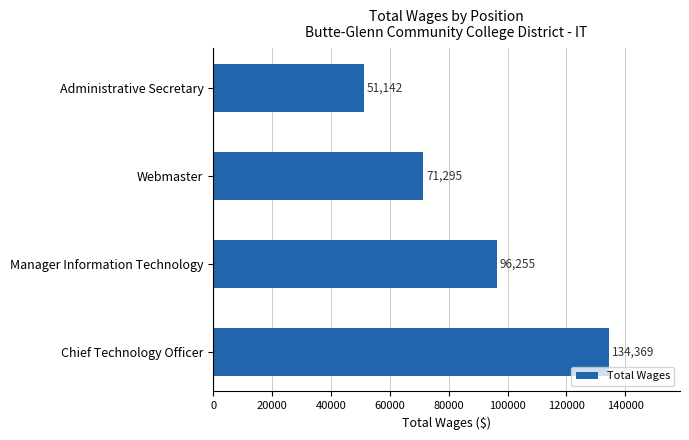

Is it true that the value at Webmaster is 71295?

True